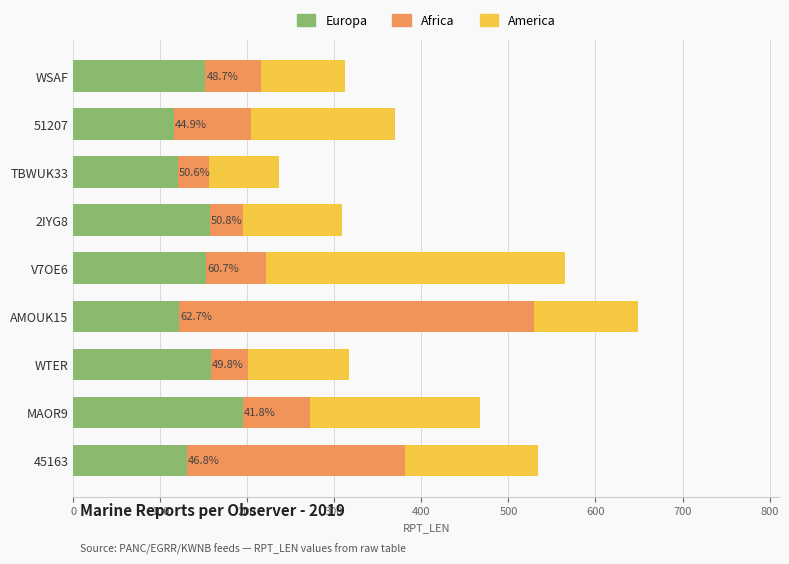

The Europa series shows 152 at WSAF. True or false?

True